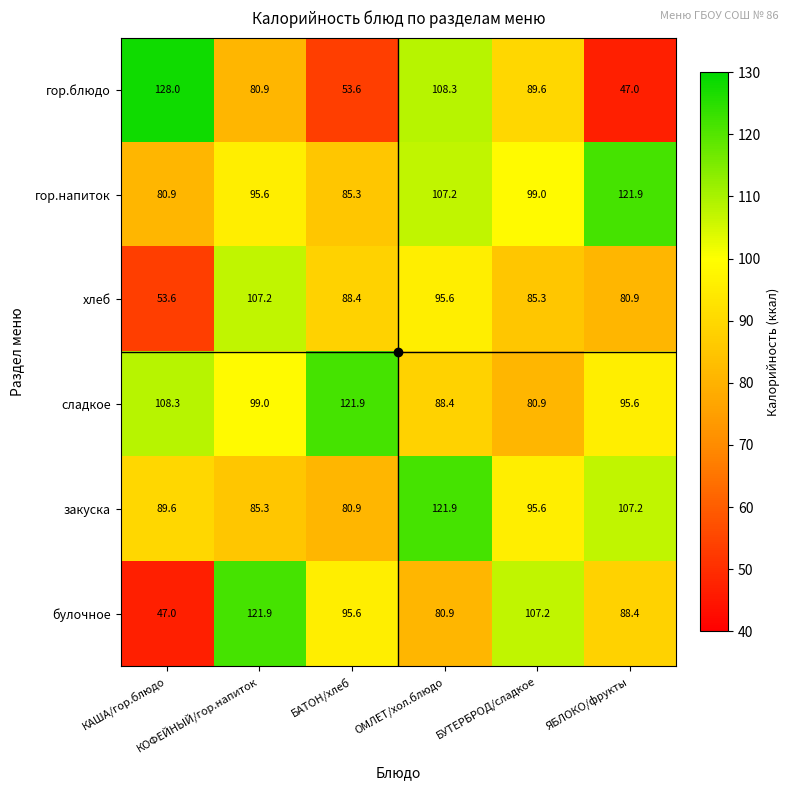

What is the average value of the гор.блюдо series?

84.6